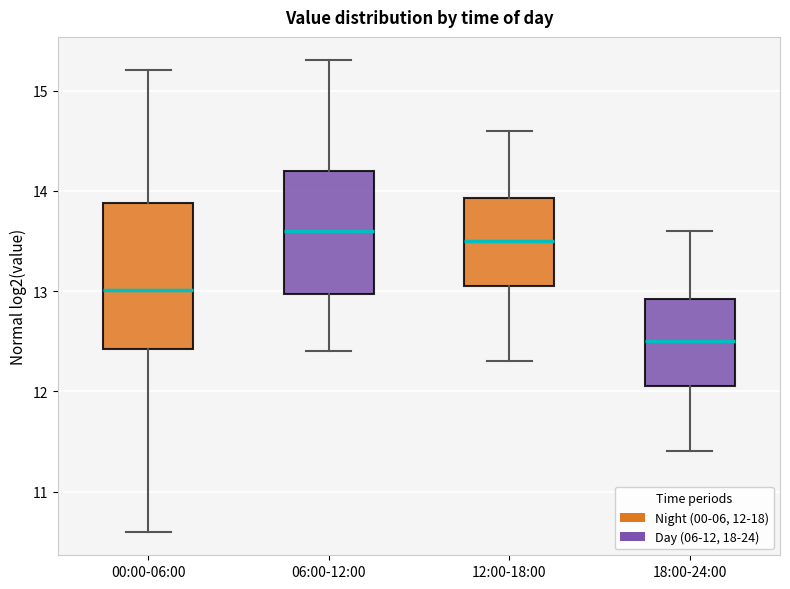

Reading left to right, transcribe this box plot: for each box, give where its median line is, the range the box spans, and where its two whiskers end, as read against the y-axis. The values are not printed on the chart, so give them approximately, as read against the axis.

00:00-06:00: median 13.0, box 12.4 to 13.9, whiskers 10.6 to 15.2
06:00-12:00: median 13.6, box 13.0 to 14.2, whiskers 12.4 to 15.3
12:00-18:00: median 13.5, box 13.1 to 13.9, whiskers 12.3 to 14.6
18:00-24:00: median 12.5, box 12.1 to 12.9, whiskers 11.4 to 13.6